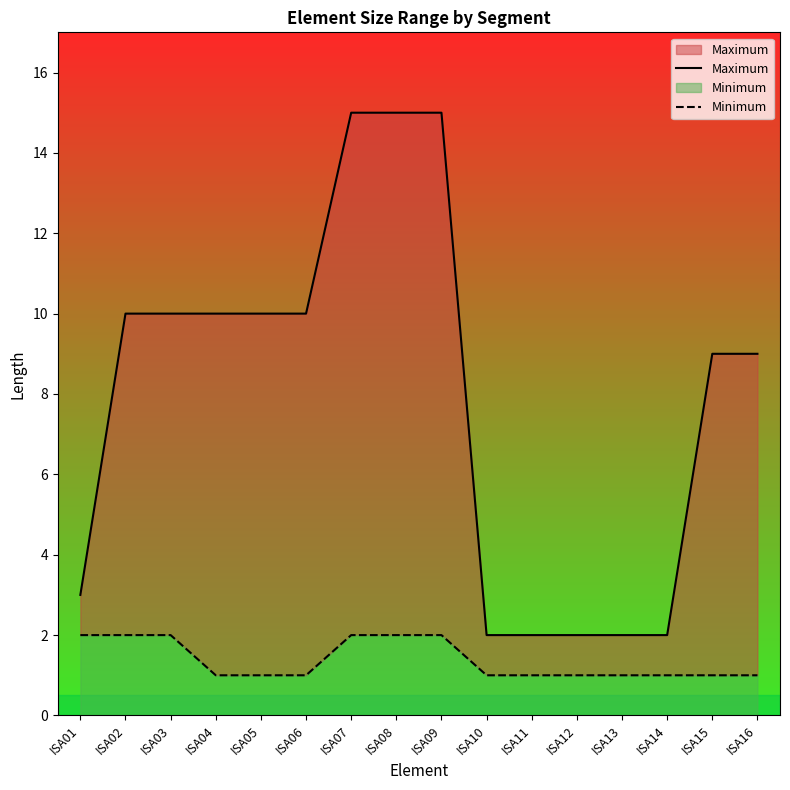

What is the sum of all Maximum values?

126